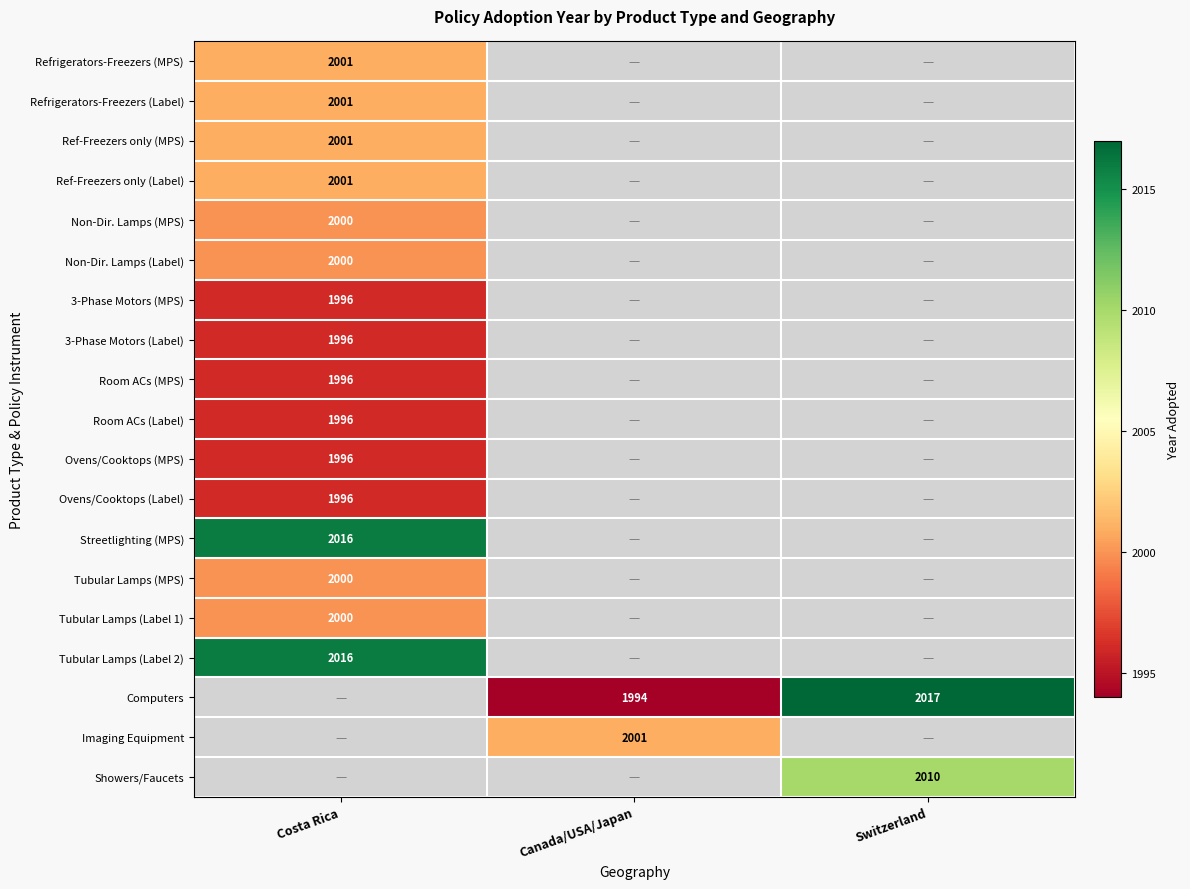

Is the value of Non-Dir. Lamps (MPS) at Costa Rica greater than the value of Streetlighting (MPS) at Costa Rica?

No